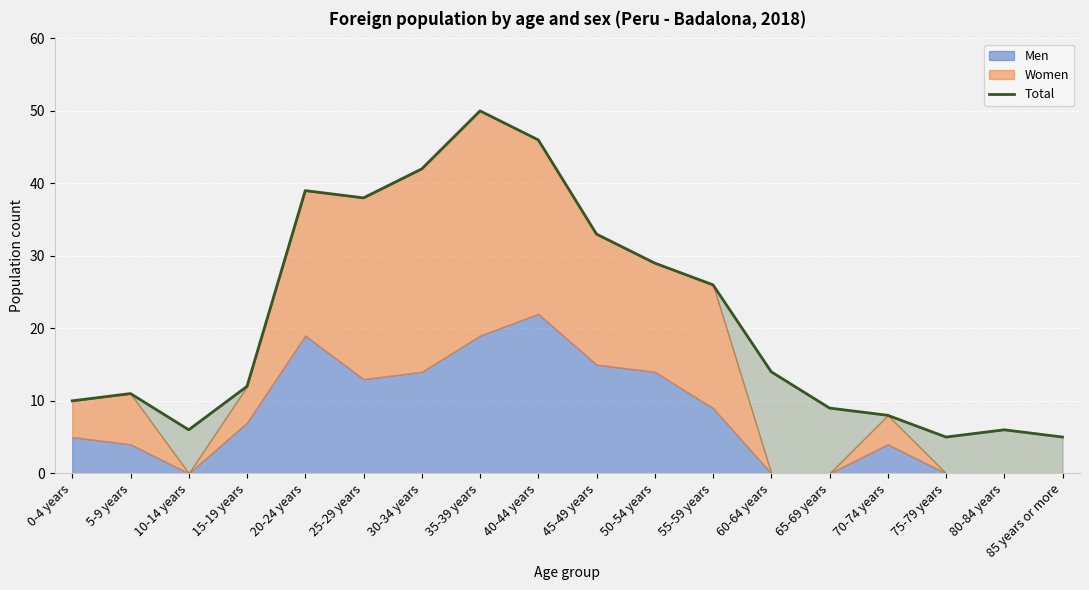

What is the difference between the maximum and minimum values?

45